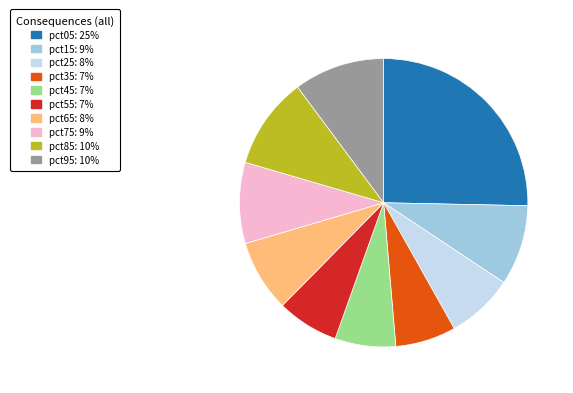

Is the sum of pct65 and pct95 greater than half?

No